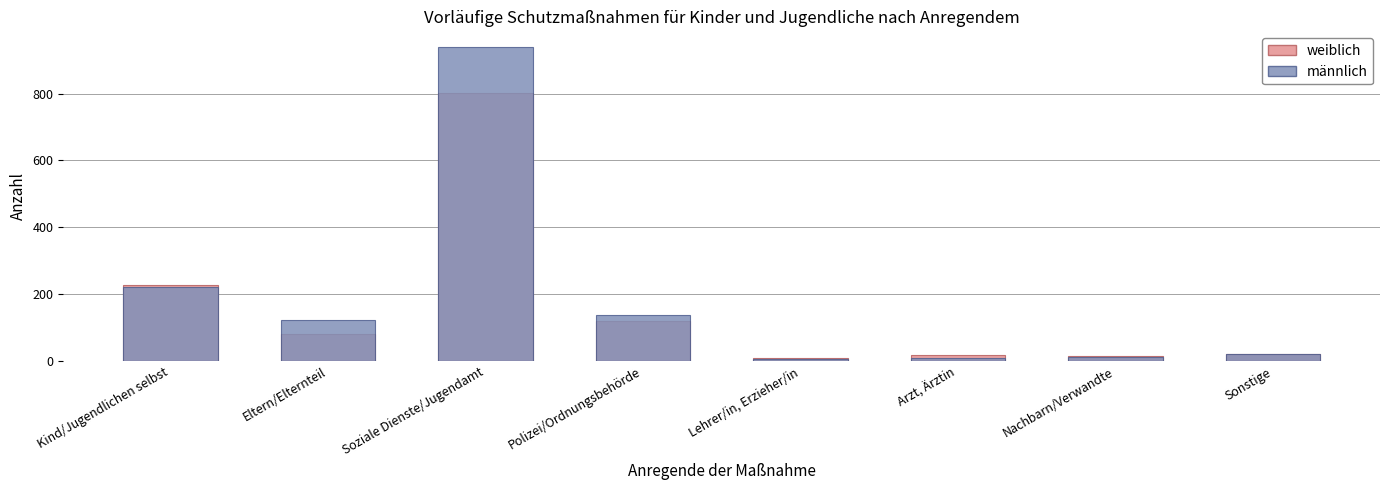

What is the label of the 8th bar from the right?

Kind/Jugendlichen selbst